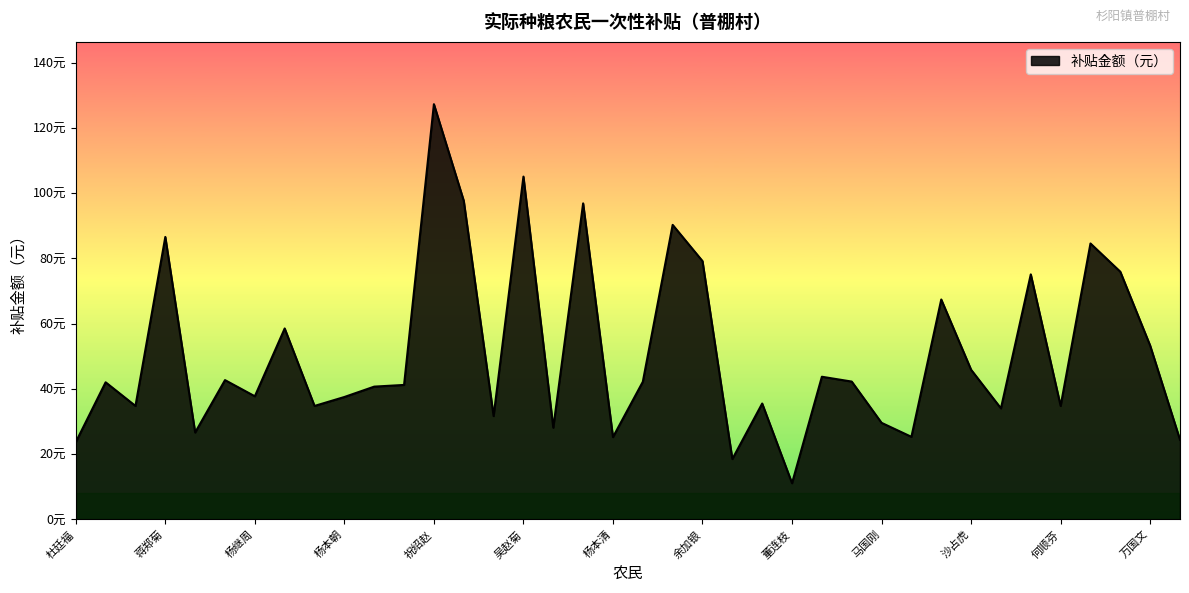

Where is the data nearest to the value 69?

杨石林